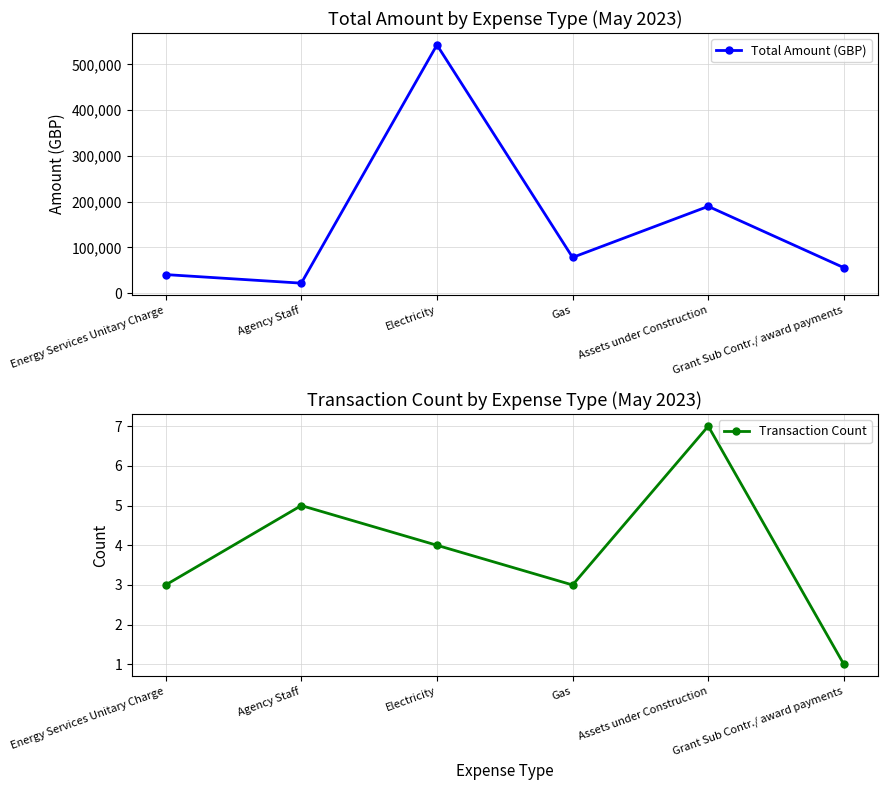

What position from the left is Grant Sub Contr./ award payments?

6